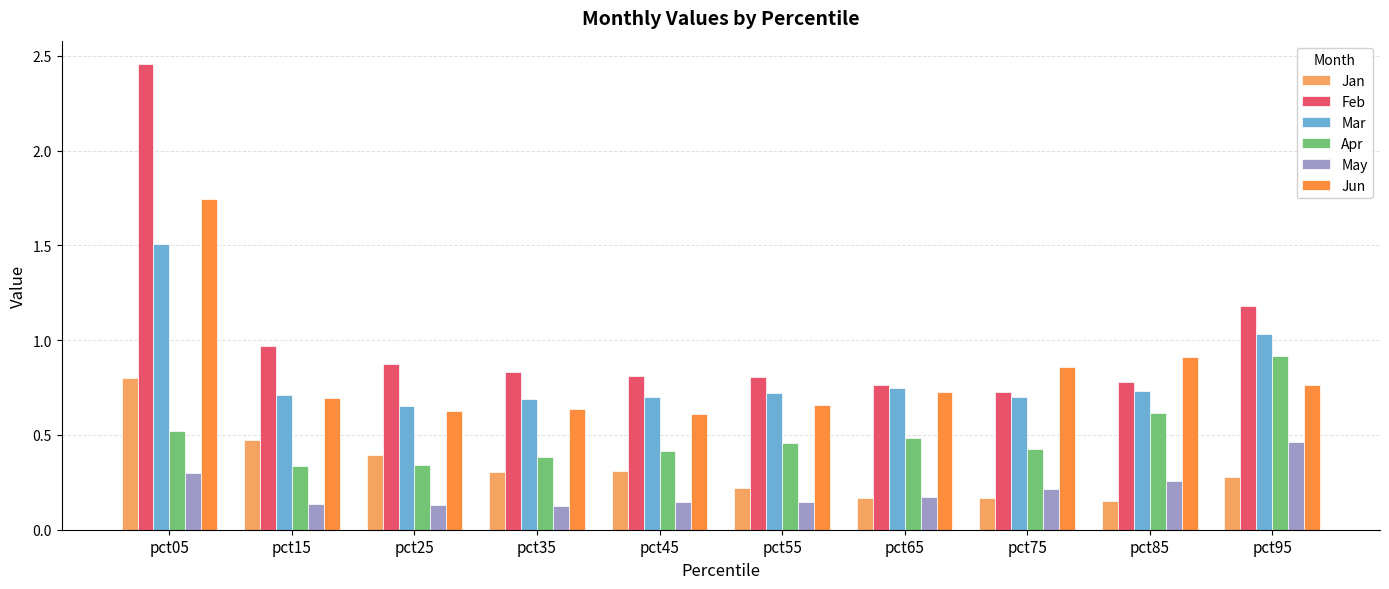

Is it true that Jun equals 1.1 at pct25?

False